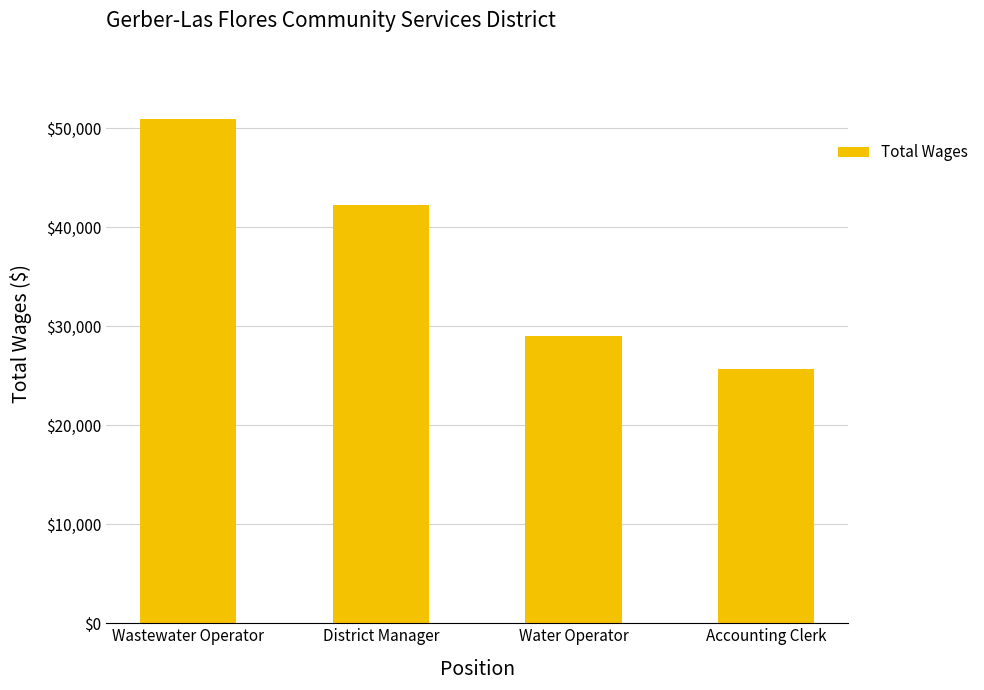

Which category has the highest value across all series?

Wastewater Operator